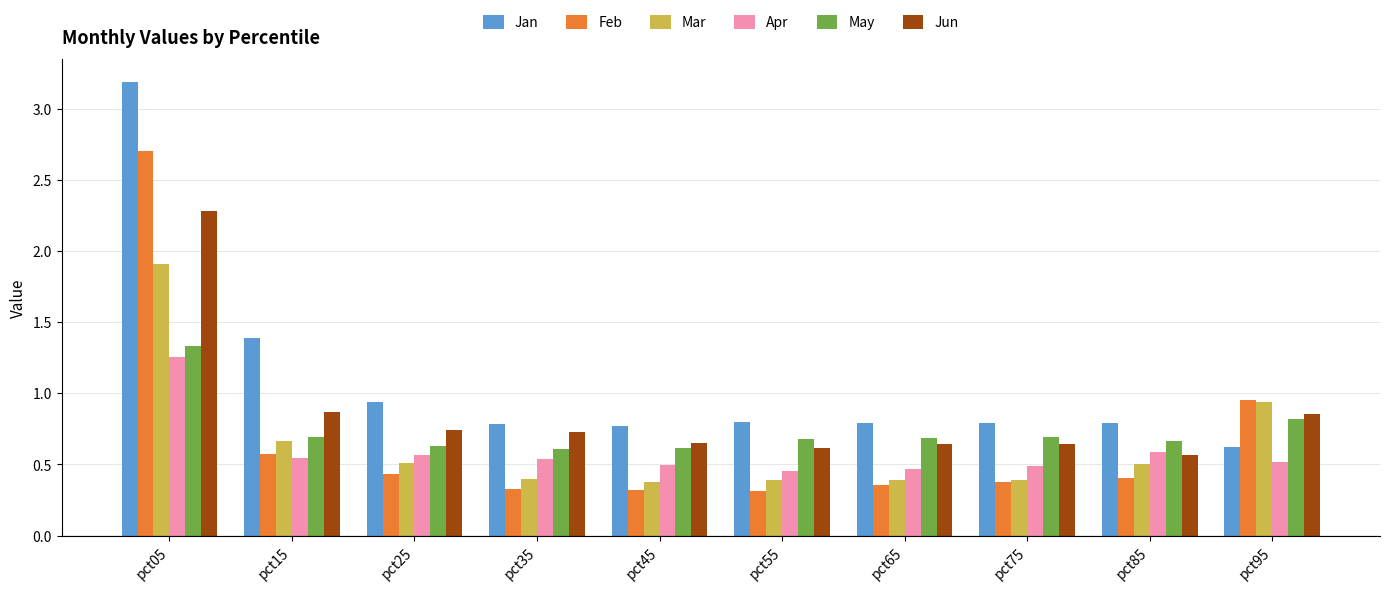

What is the minimum value shown in the chart?

0.3